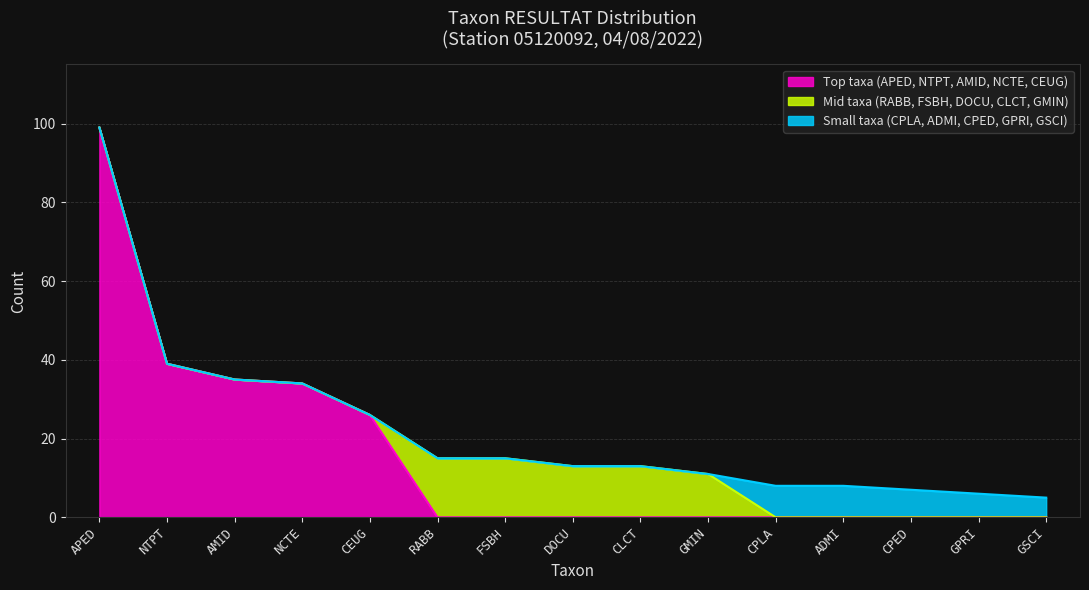

True or false: Top 5 taxa has a value of 44 at NCTE.

False